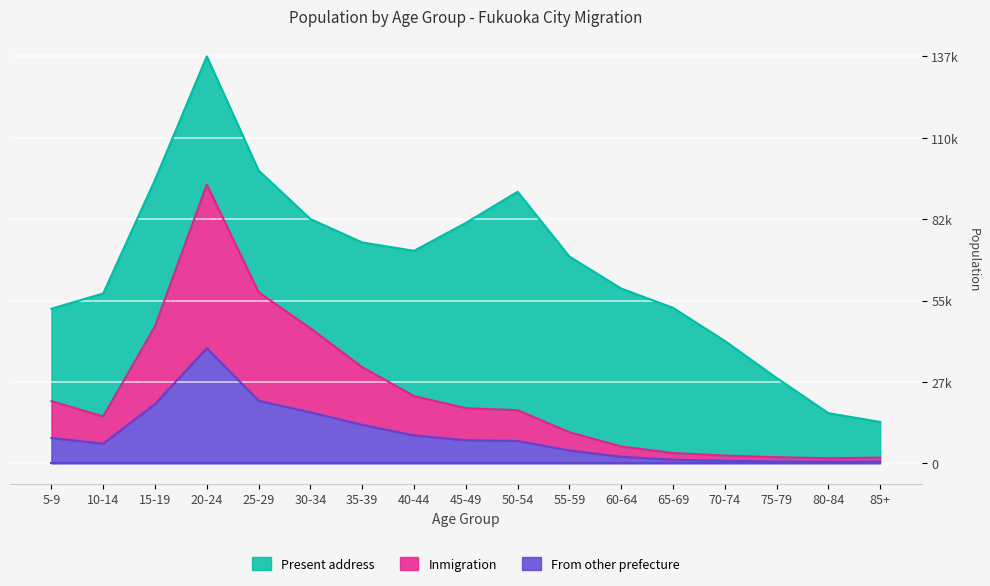

The From other prefecture series shows 989 at 80-84. True or false?

False